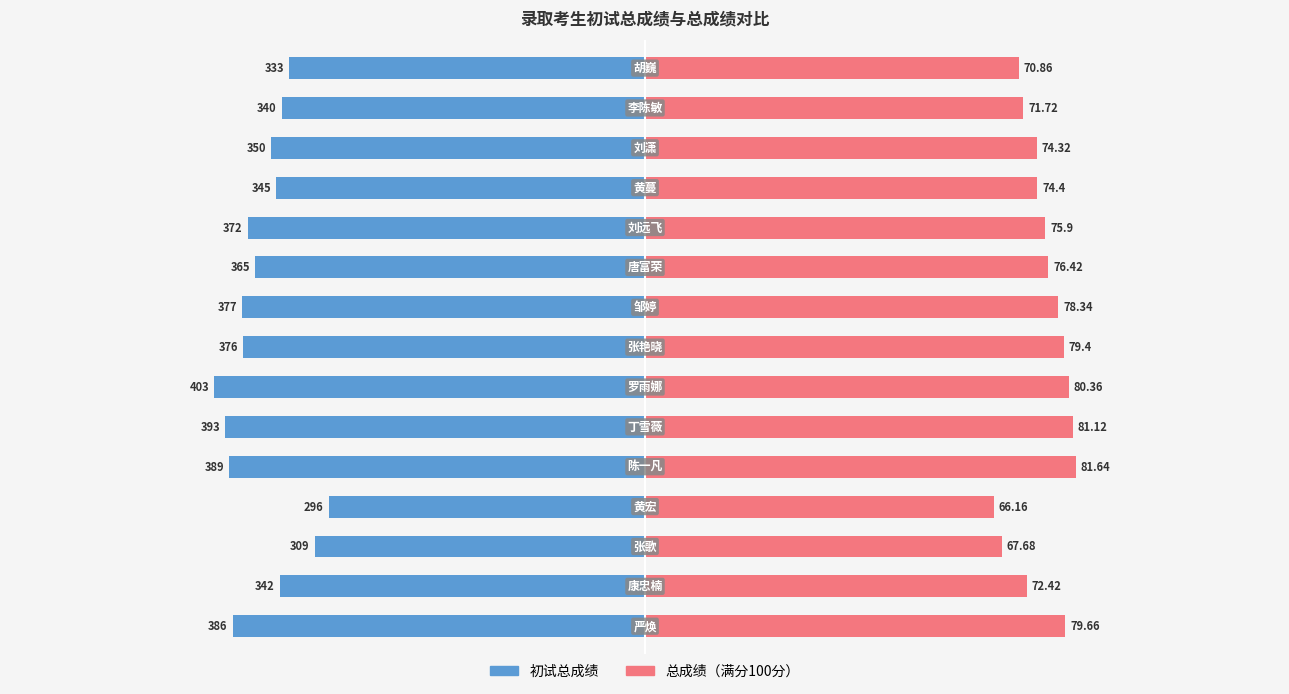

Are the bars grouped side by side (vs. stacked)?

Yes